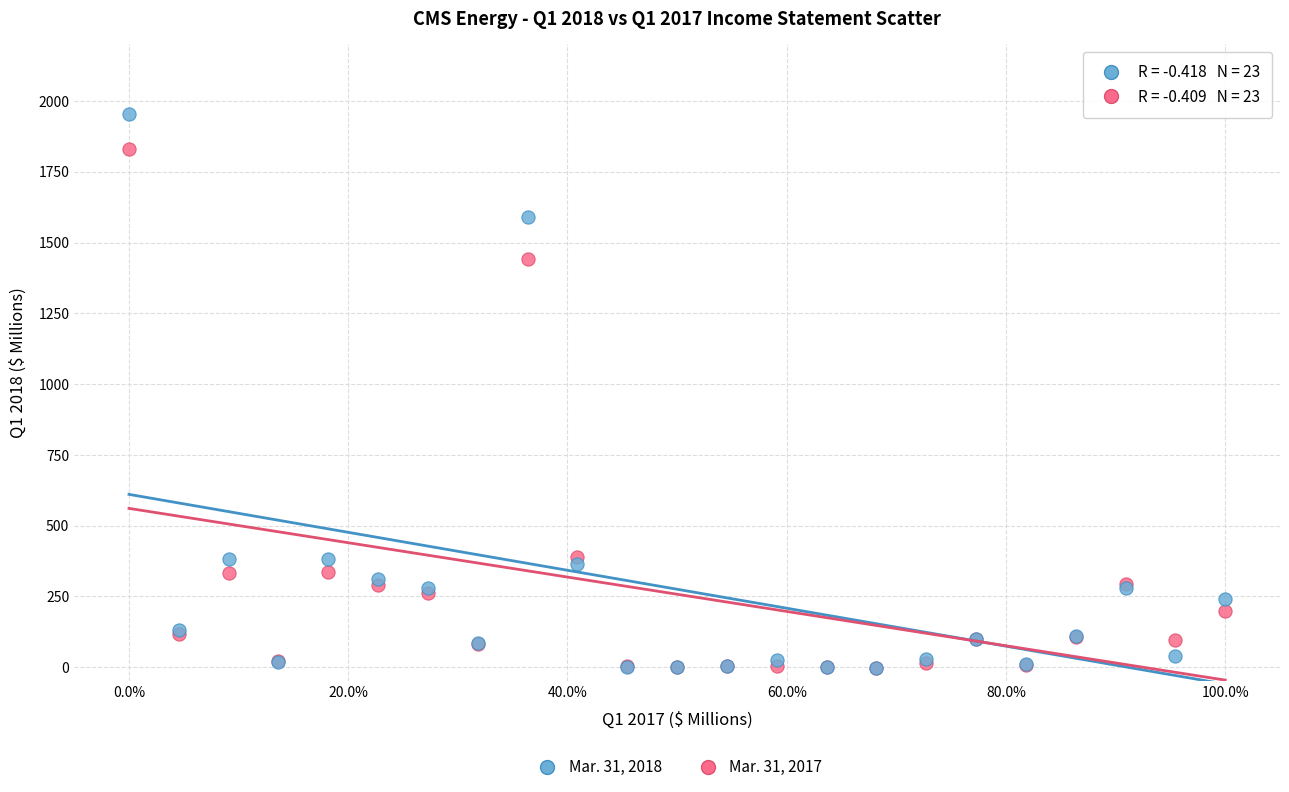

What are all the series names shown in the legend?

Mar. 31, 2018, Mar. 31, 2017